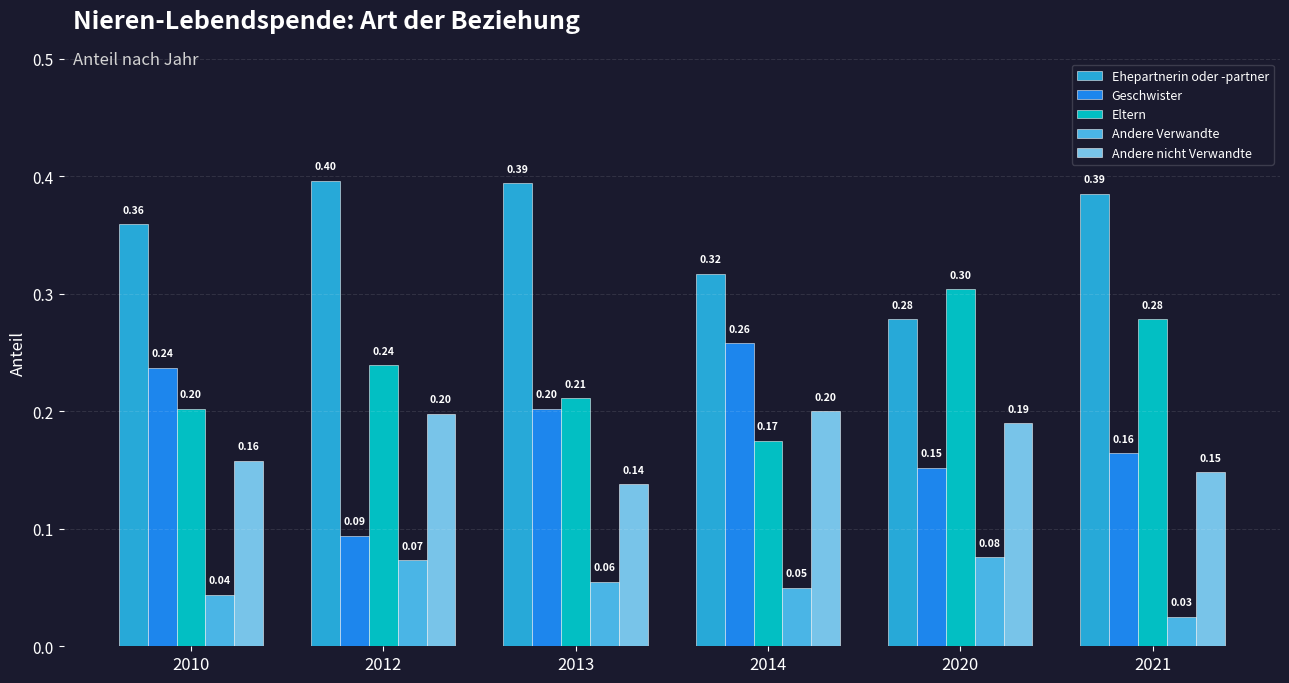

Which series has the largest total across all categories?

Ehepartnerin oder -partner